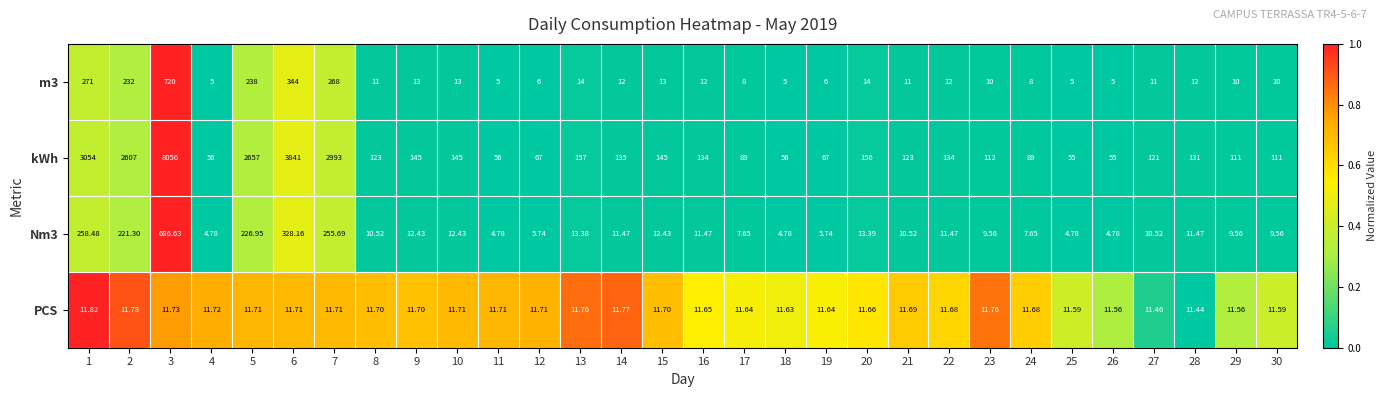

Which series changed the most between 25 and 28?

kWh